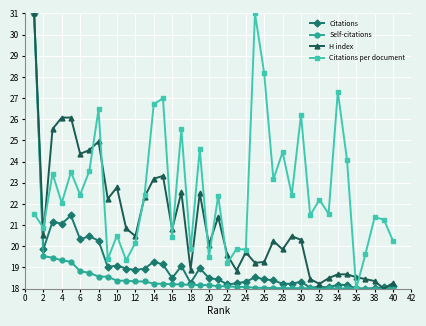

What is the maximum value shown in the chart?

31.0